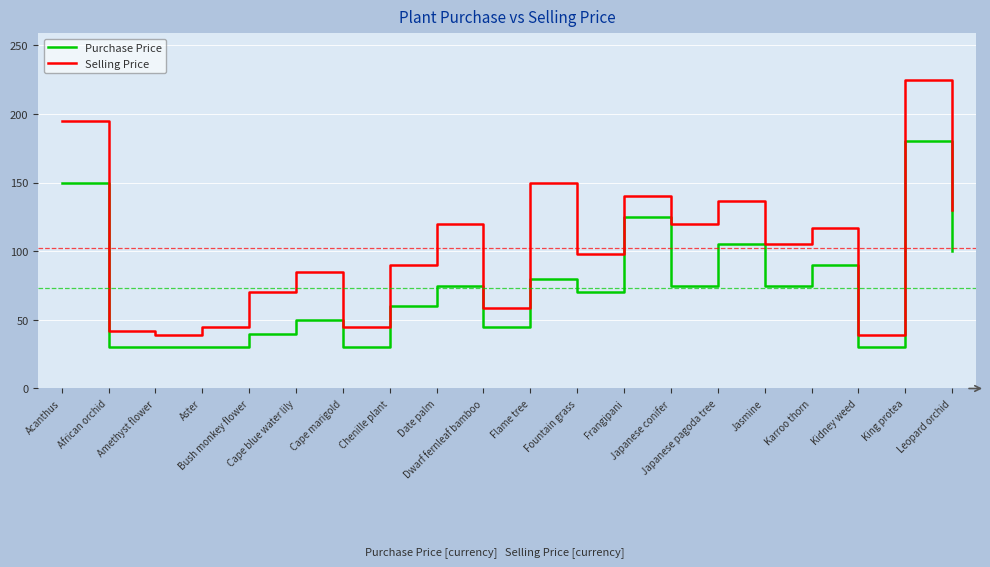

What is the difference between the maximum and minimum values in the Selling Price series?

186.0